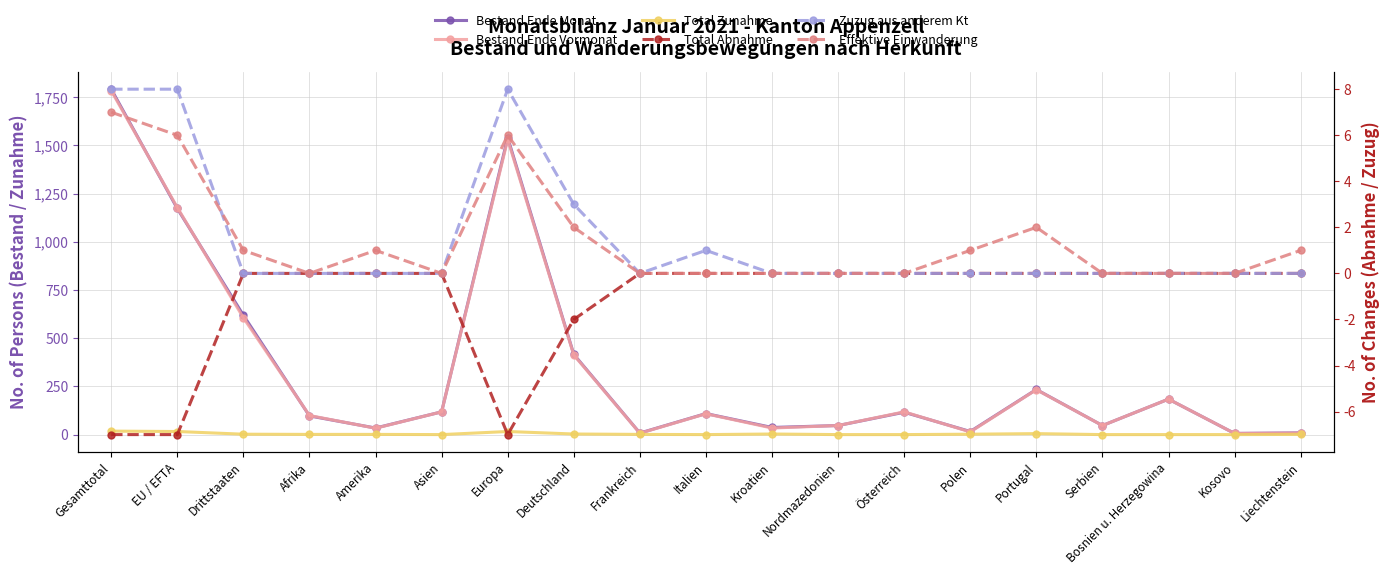

At how many categories does at least one series exceed 54?

11